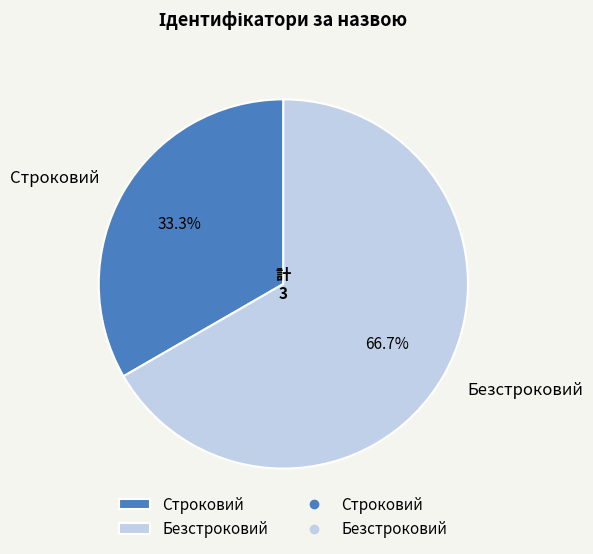

Which slice is the smallest?

Строковий